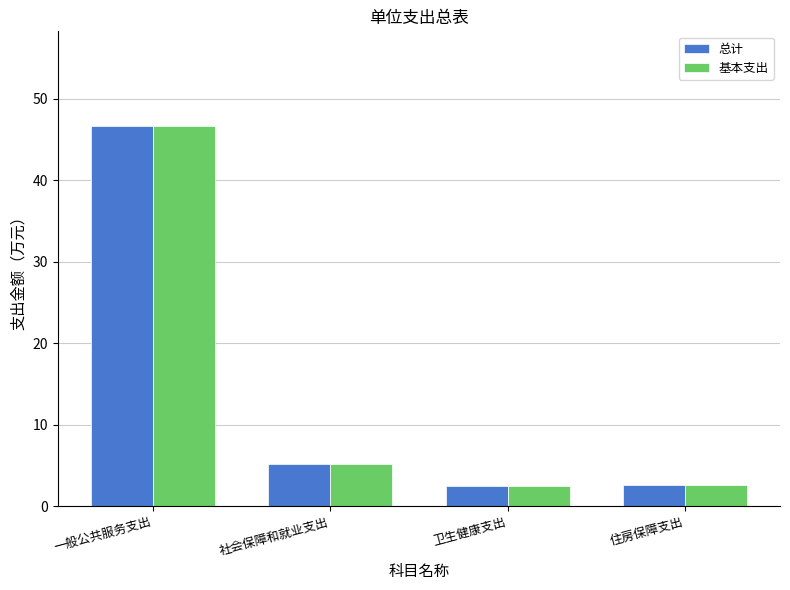

What position from the right is 卫生健康支出?

2